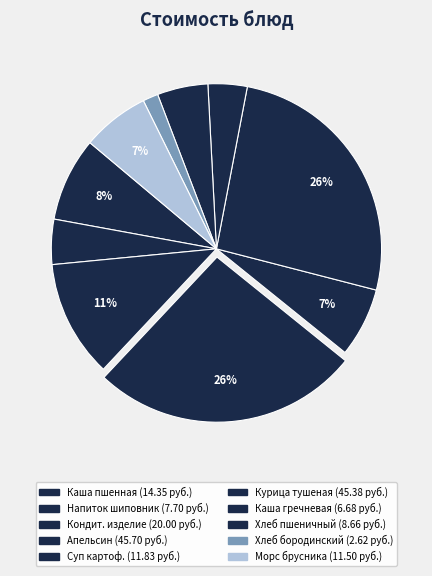

Is there a majority slice in this chart?

No